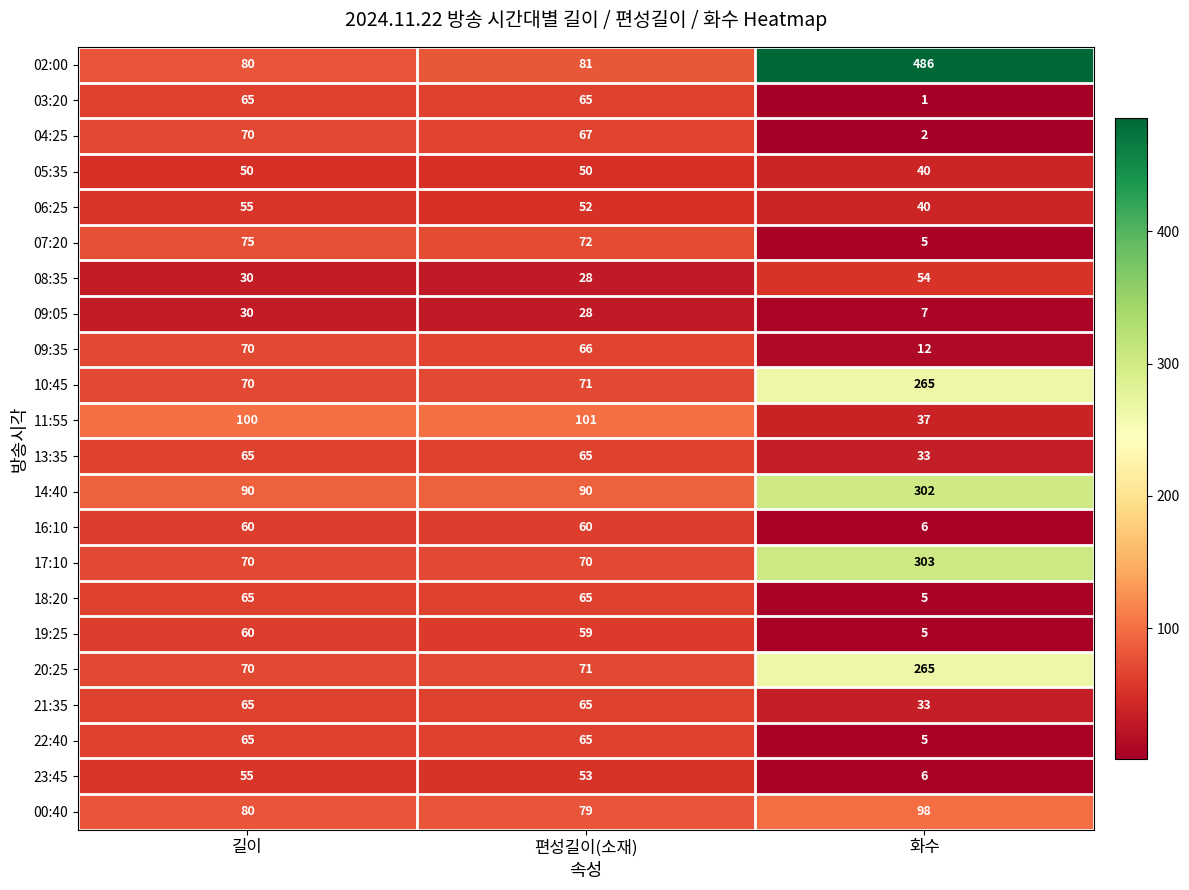

List the labels in order of 08:35 value, largest first.

화수, 길이, 편성길이(소재)